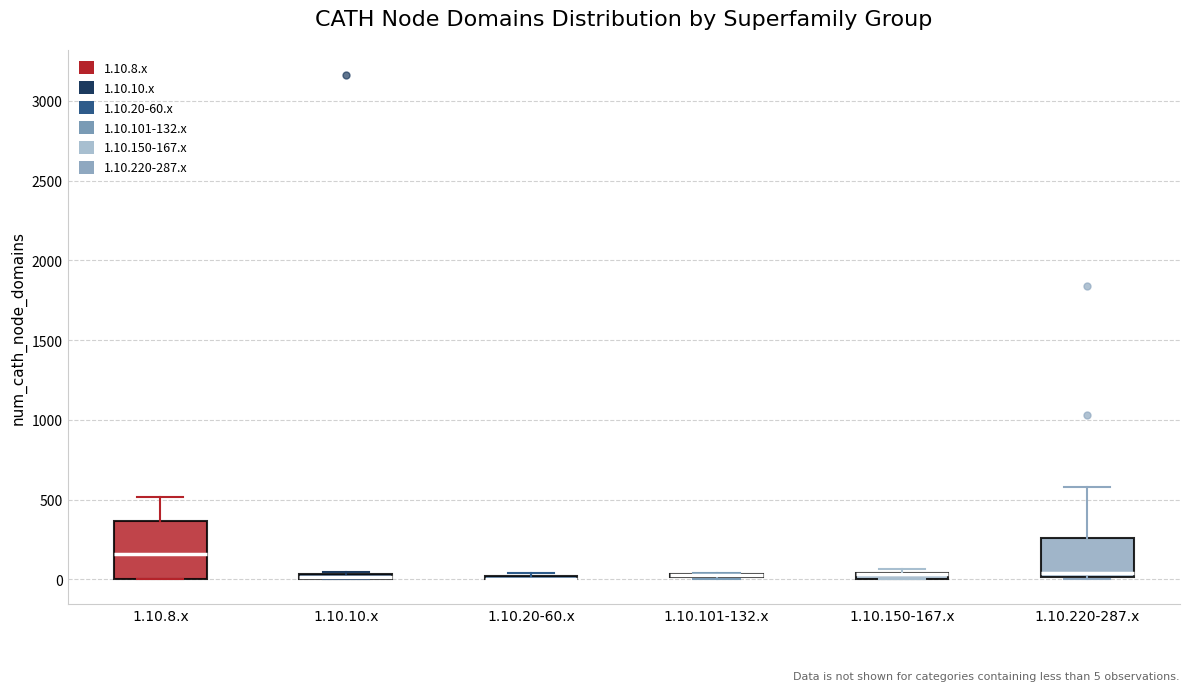

Comparing the boxes themselves (not the whiskers), which one is the tallest?

1.10.8.x